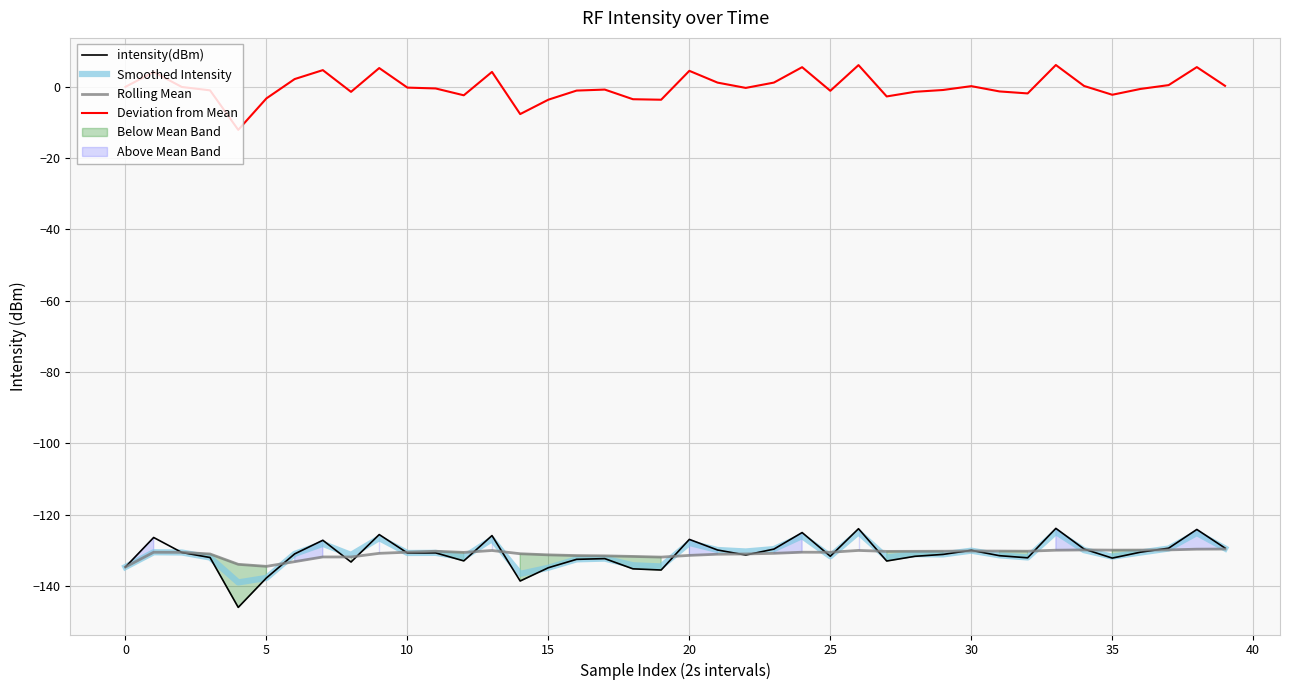

Between 19 and 22, which is larger?

22